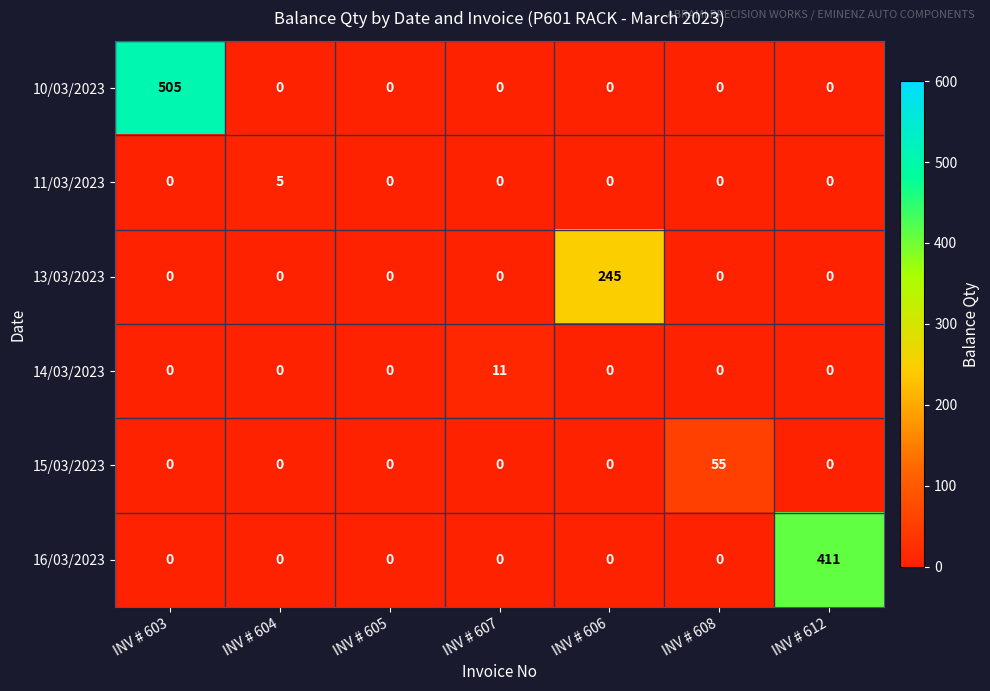

What is the spread (max minus min) of values at INV # 604?

5